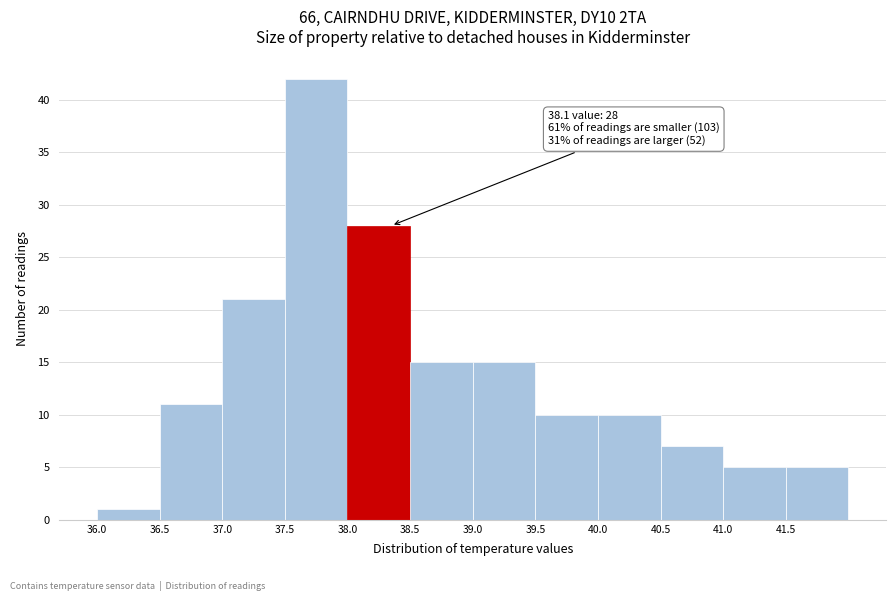

Which range on the x-axis has the tallest bar?

37.5 to 38.0